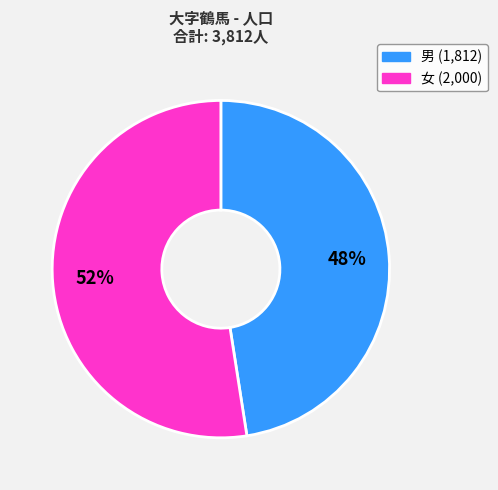

What percentage is the 男 slice, to the nearest percent?

48%